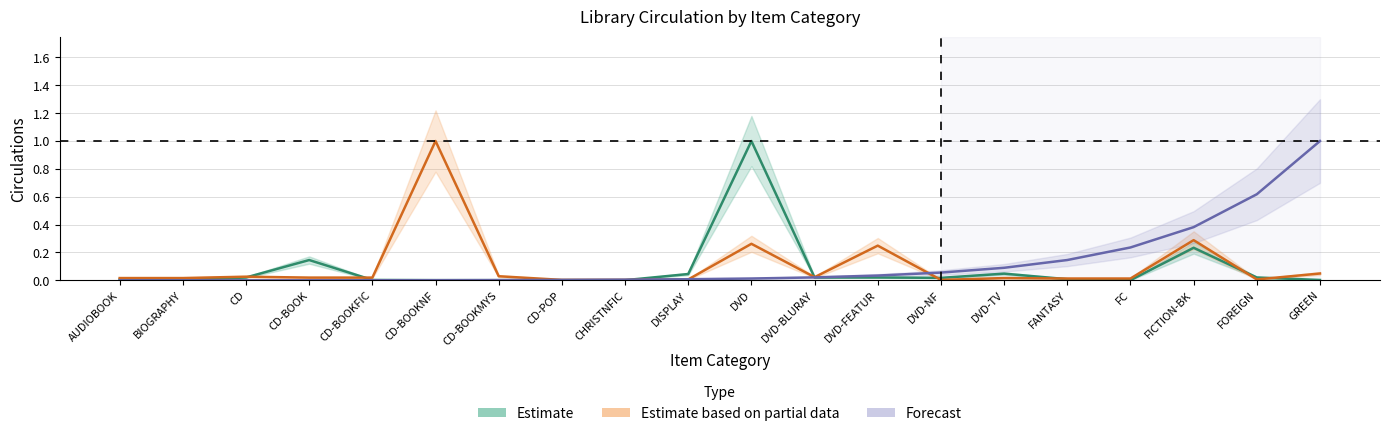

Which series ends up on top after the final intersection of Forecast and Estimate?

Forecast